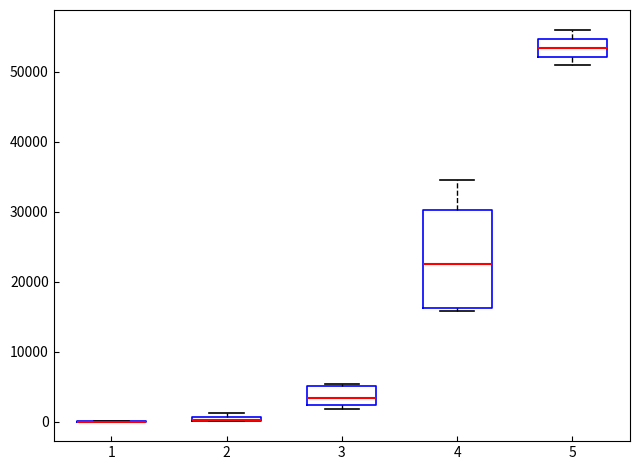

Which box is the tallest, from its lower edge to its upper edge?

4